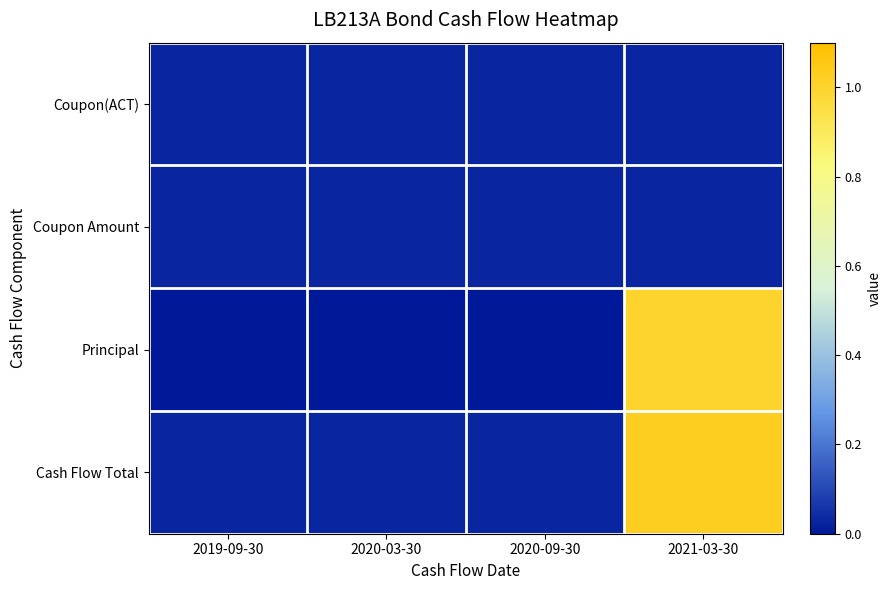

Which has a higher value, 2020-09-30 or 2020-03-30?

2020-09-30